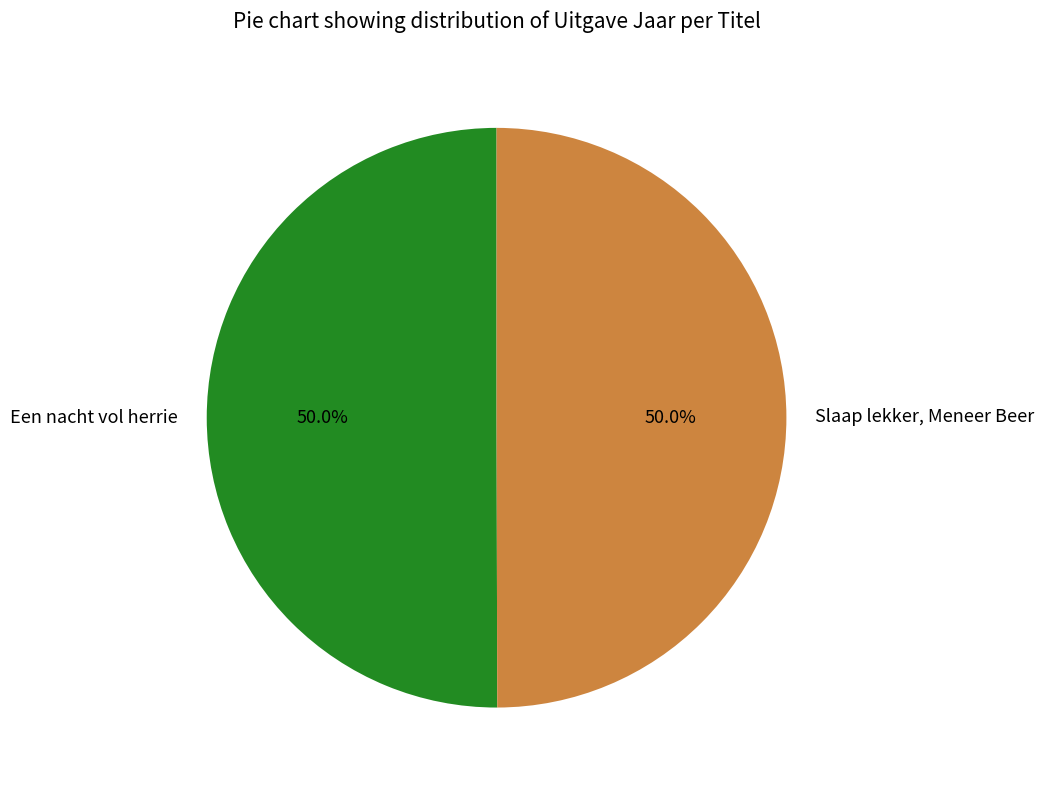

Approximately how many times larger is the value at Slaap lekker, Meneer Beer compared to Een nacht vol herrie?

1.0